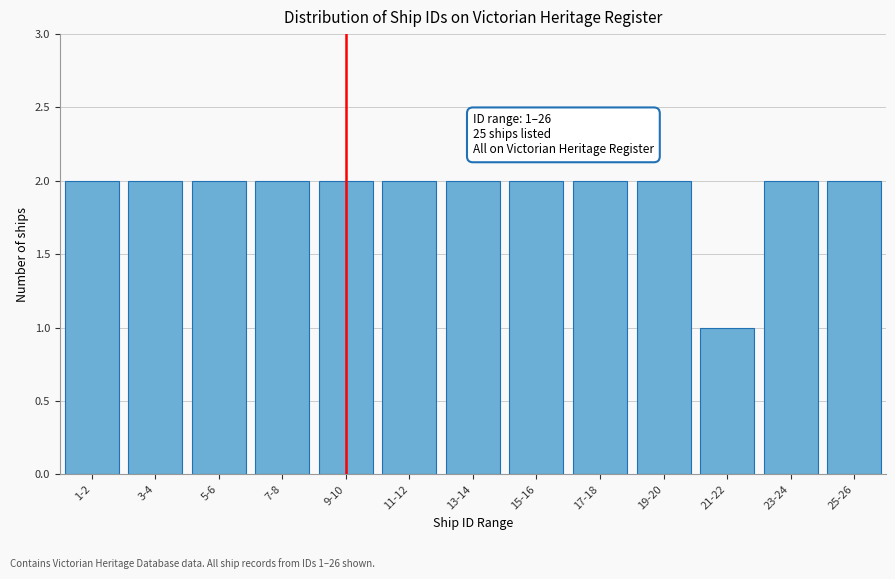

Reading left to right, extract all data points from this chart.

2	2	2	2	2	2	2	2	2	2	1	2	2